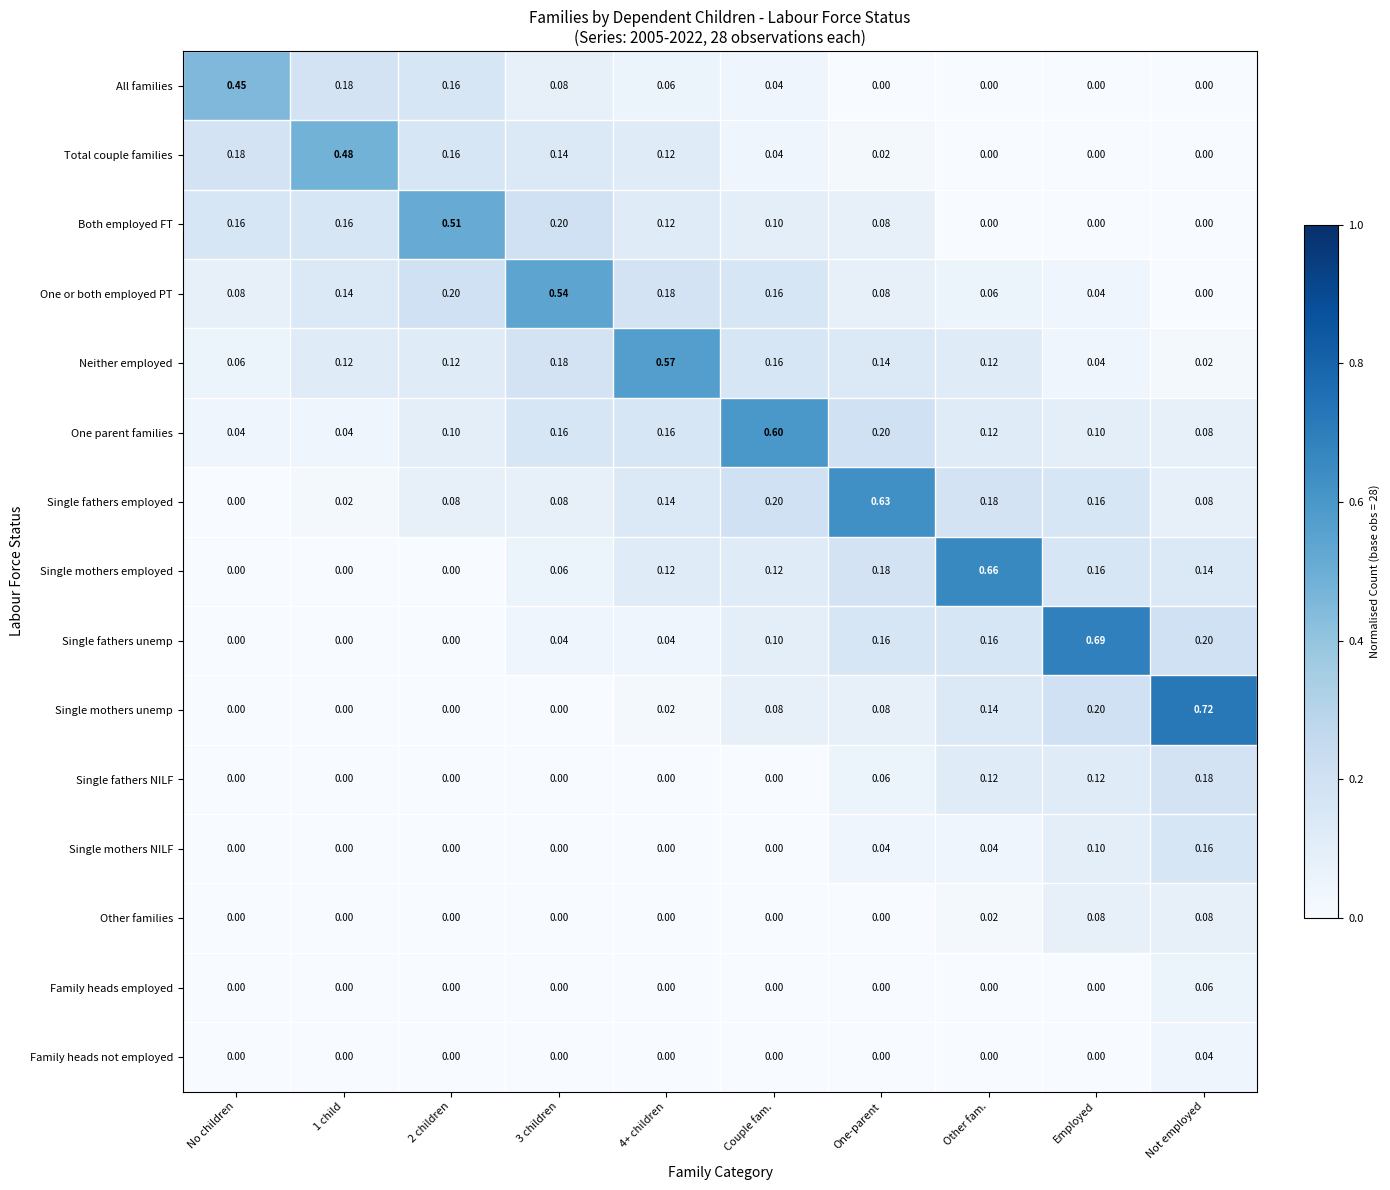

Count the number of data series in this chart.

15